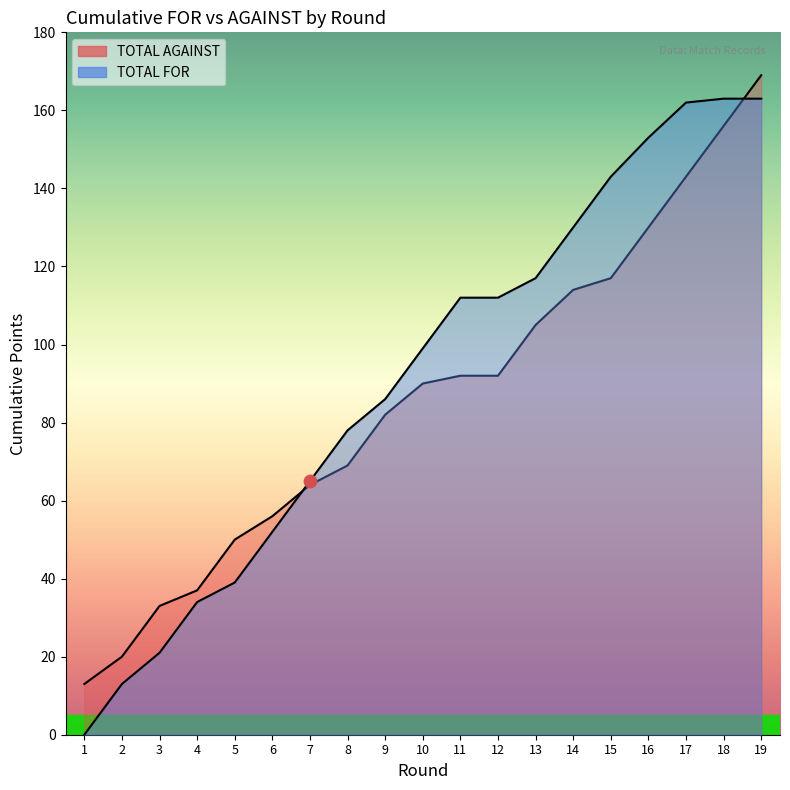

At which category is the sum across all series the highest?

19